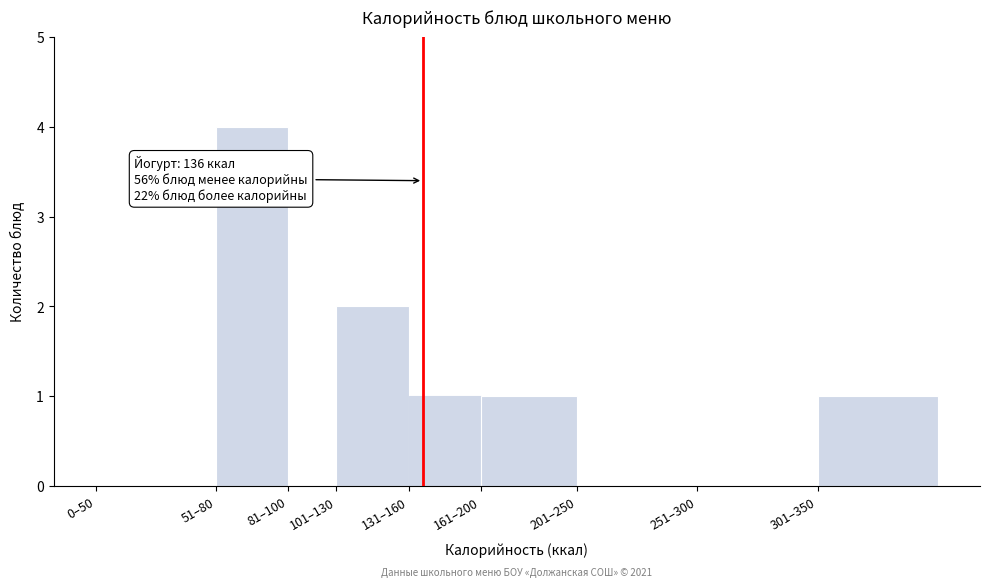

Reading left to right, what are all the values shown in this chart?

0–50=0	51–80=4	81–100=0	101–130=2	131–160=1	161–200=1	201–250=0	251–300=0	301–350=1